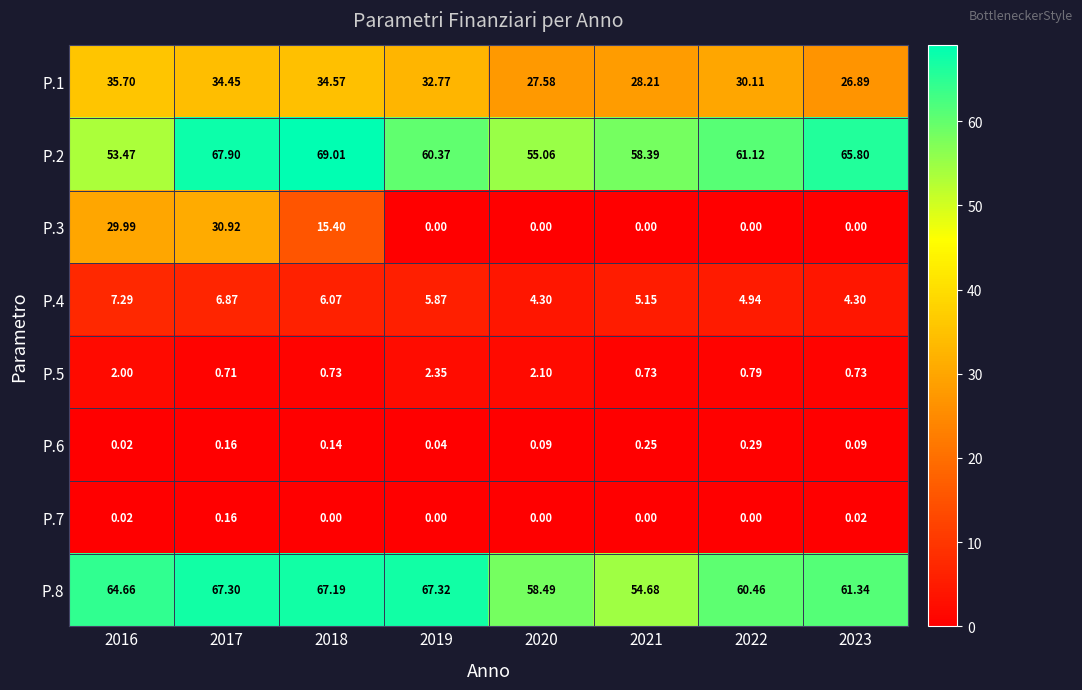

What is the spread (max minus min) of values at 2023?

65.8